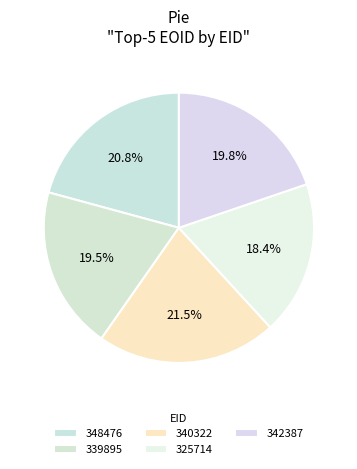

Count the number of slices in the pie.

5